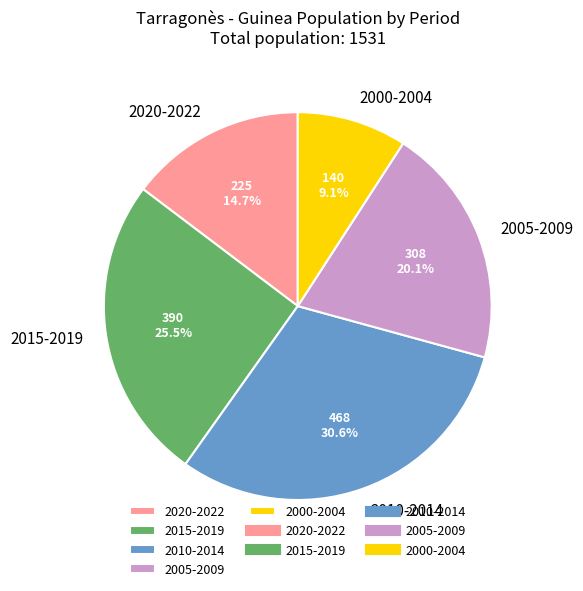

How many segments does this pie chart have?

5